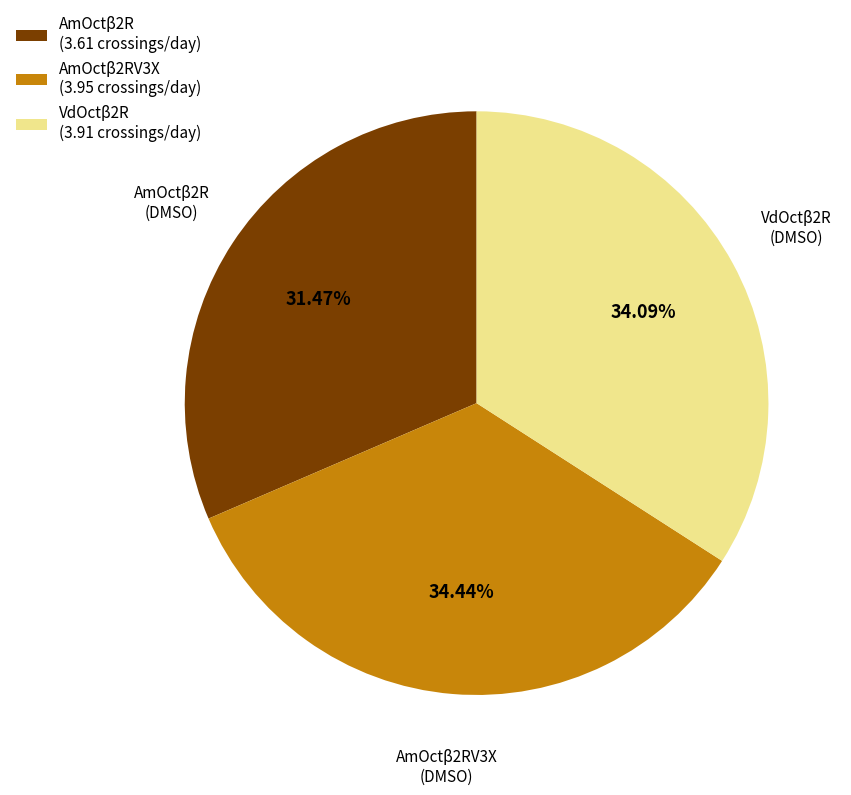

Does AmOctβ2R (3.61 crossings/day) represent more than half of the total?

No